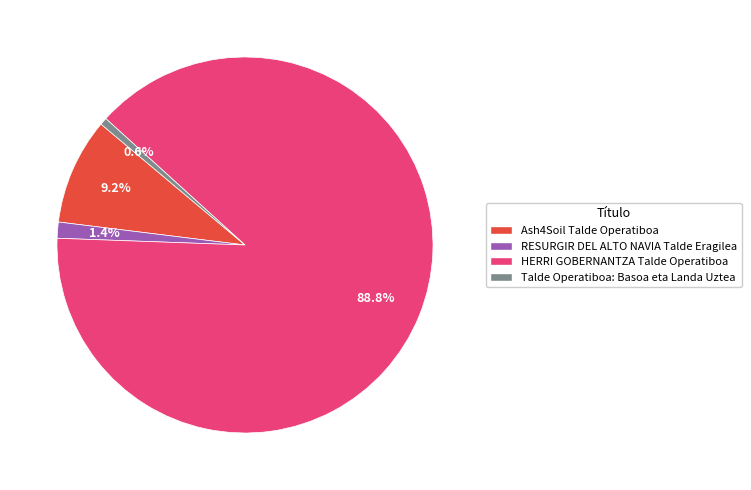

Is there any slice that represents more than half of the pie?

Yes